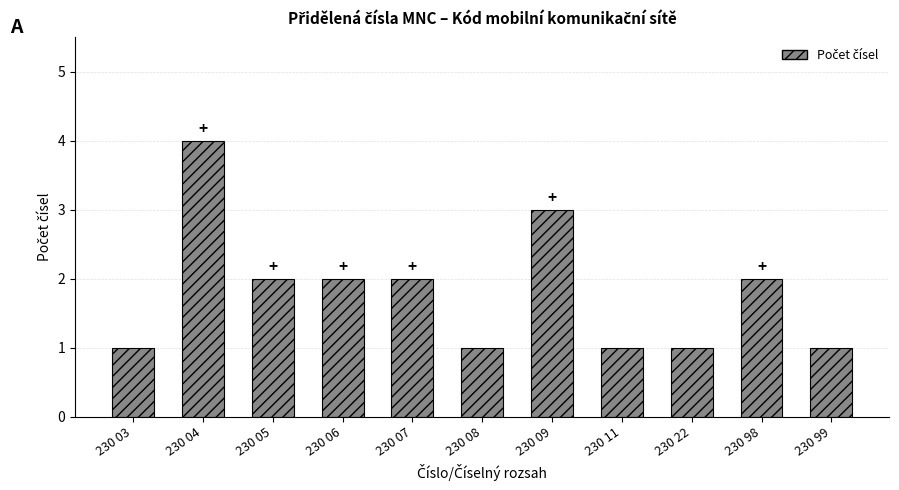

Between 230 11 and 230 09, which is larger?

230 09